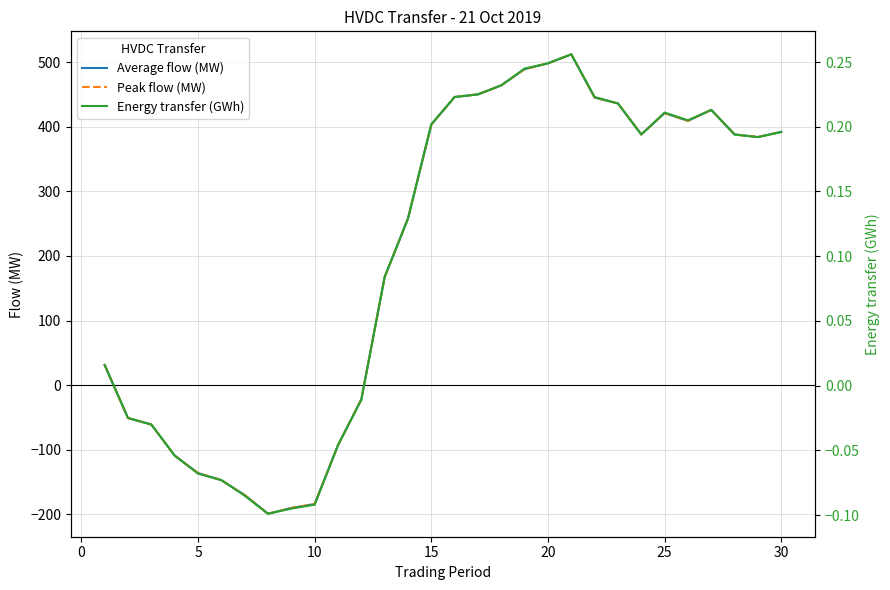

Rank the series by their maximum value, from lowest to highest.

Energy transfer (GWh), Average flow (MW), Peak flow (MW)